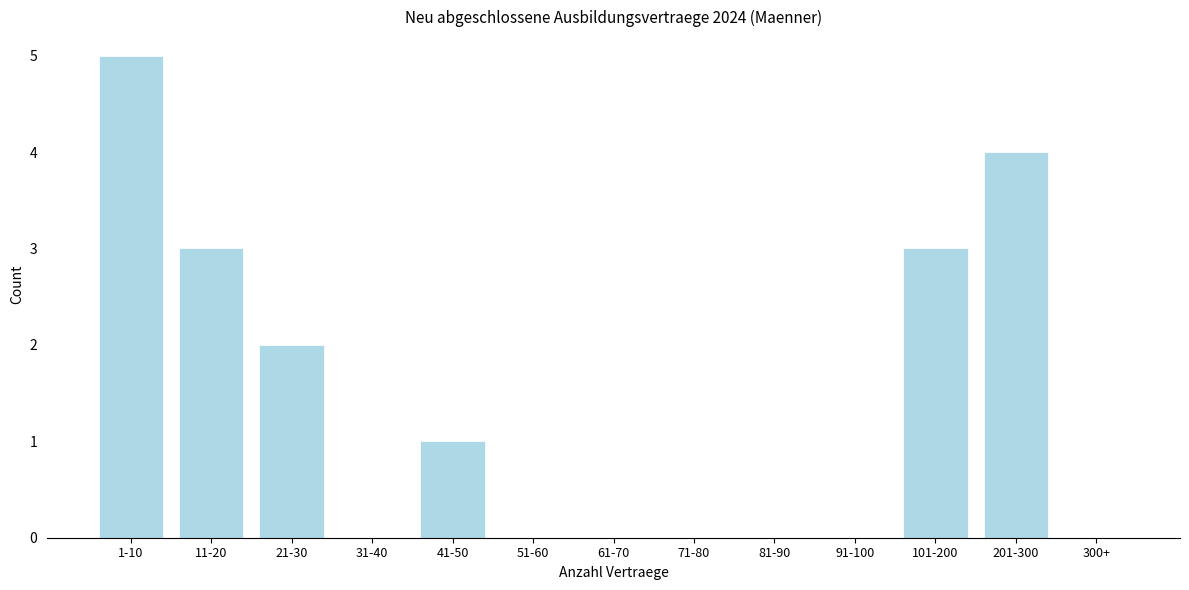

Reading right to left, what are all the values shown in this chart?

300+=0	201-300=4	101-200=3	91-100=0	81-90=0	71-80=0	61-70=0	51-60=0	41-50=1	31-40=0	21-30=2	11-20=3	1-10=5